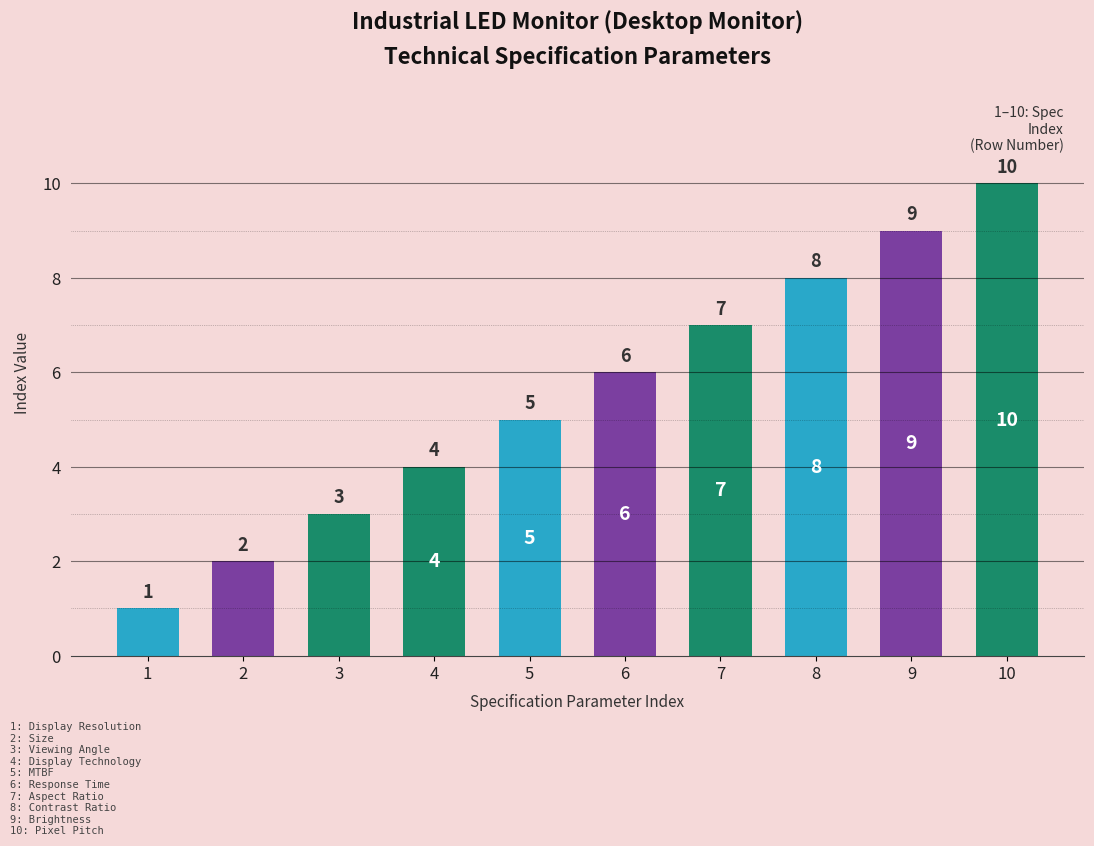

What is the change in value from Viewing Angle to Display Technology?

+1